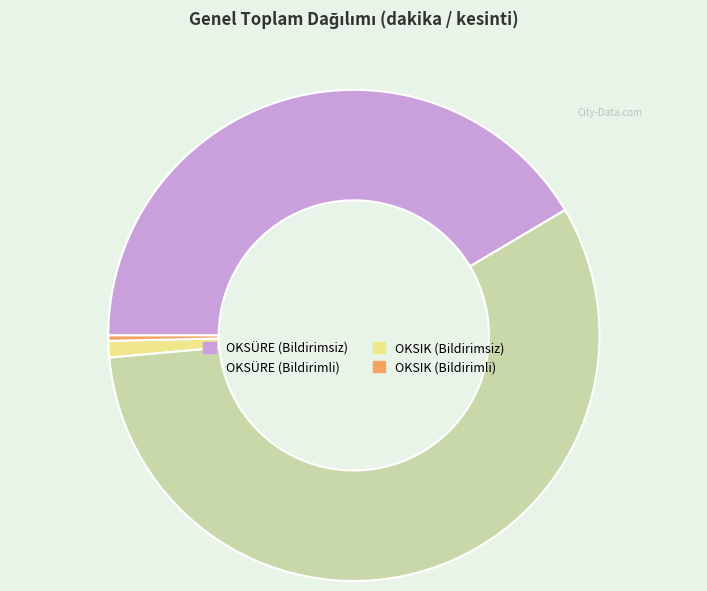

Which has a higher value, OKSIK (Bildirimsiz) or OKSÜRE (Bildirimsiz)?

OKSÜRE (Bildirimsiz)